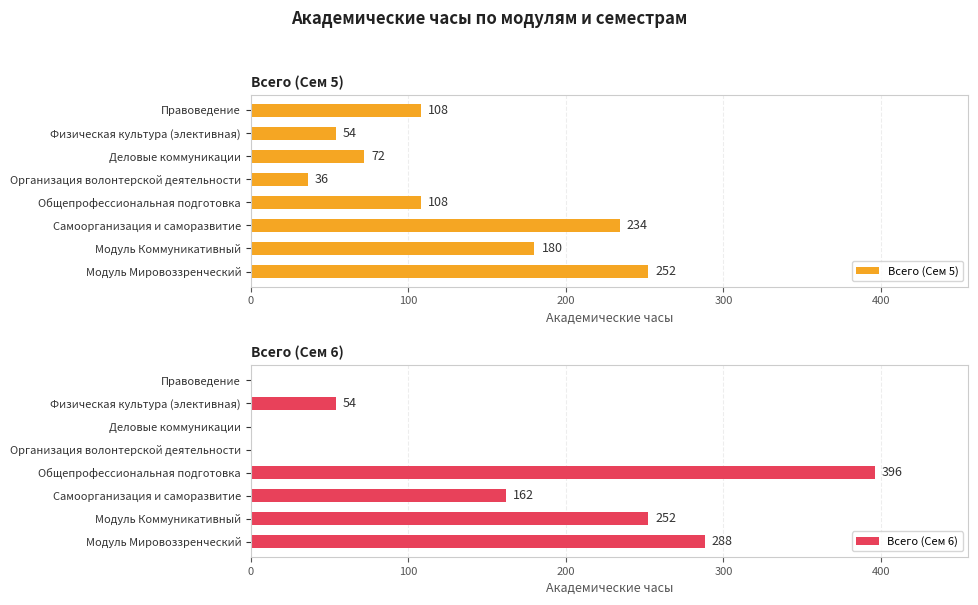

What value does the Всего (Сем 6) series have at Физическая культура (элективная)?

54